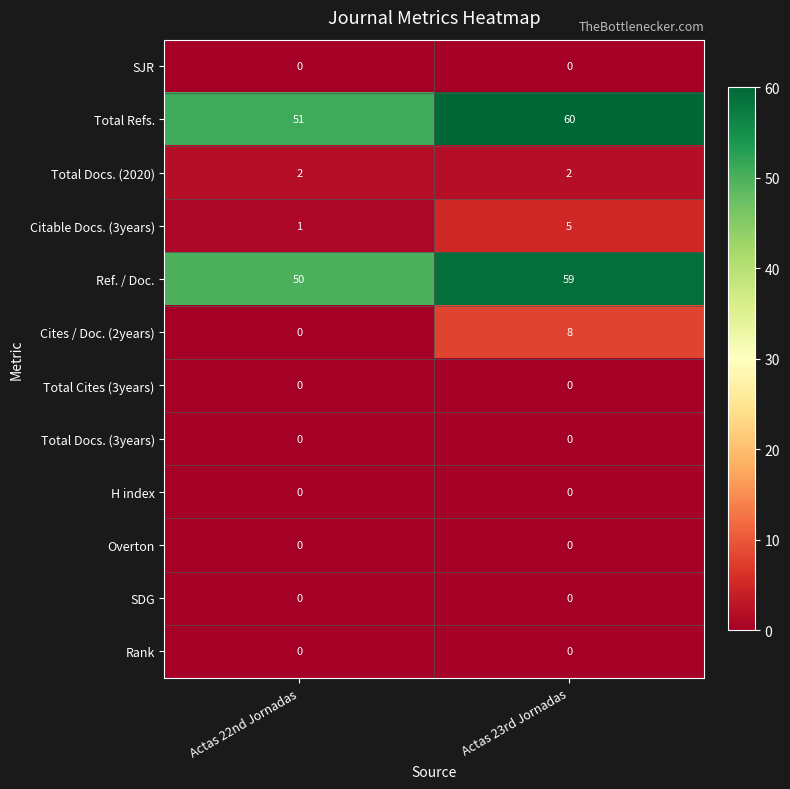

What is the difference between the highest and lowest values at Actas 22nd Jornadas?

51